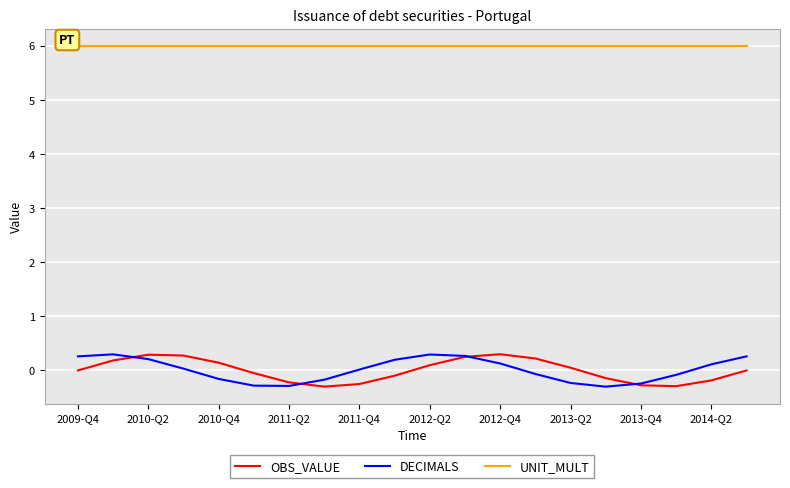

Which series has the largest total across all categories?

UNIT_MULT